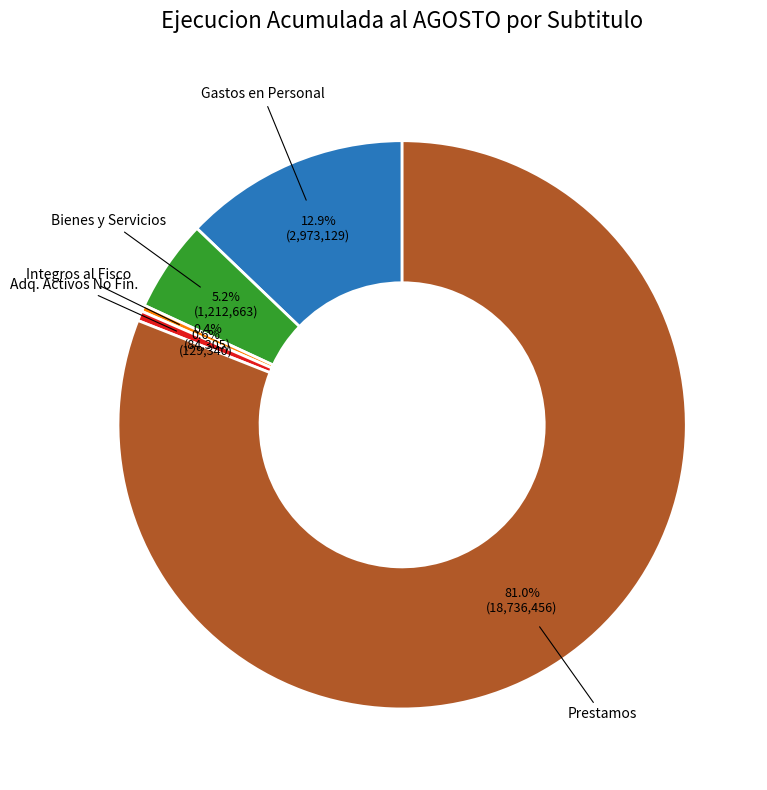

Is there a majority slice in this chart?

Yes